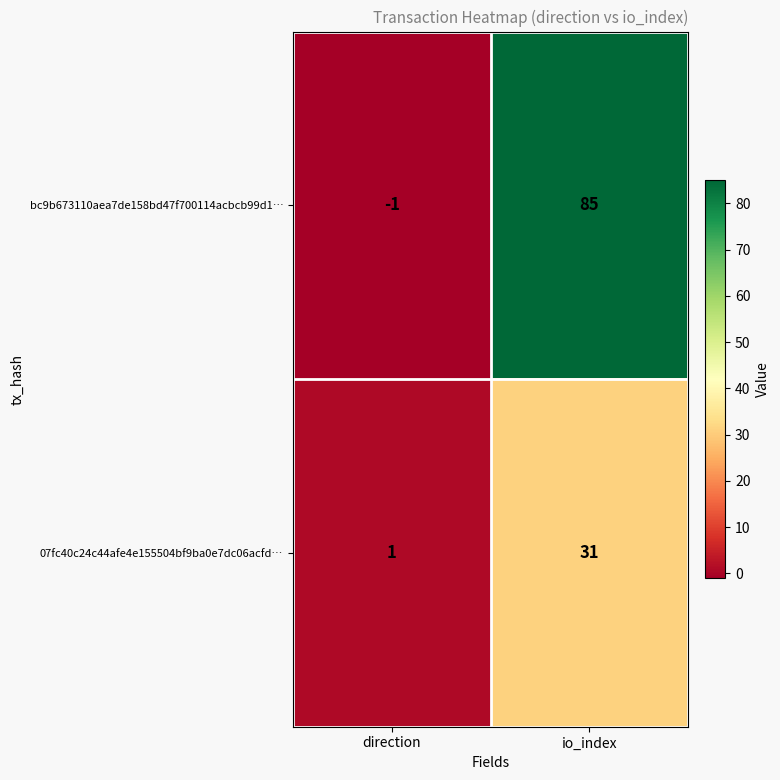

Is it true that bc9b673110aea7de158bd47f700114acbcb99d1… equals 130 at io_index?

False